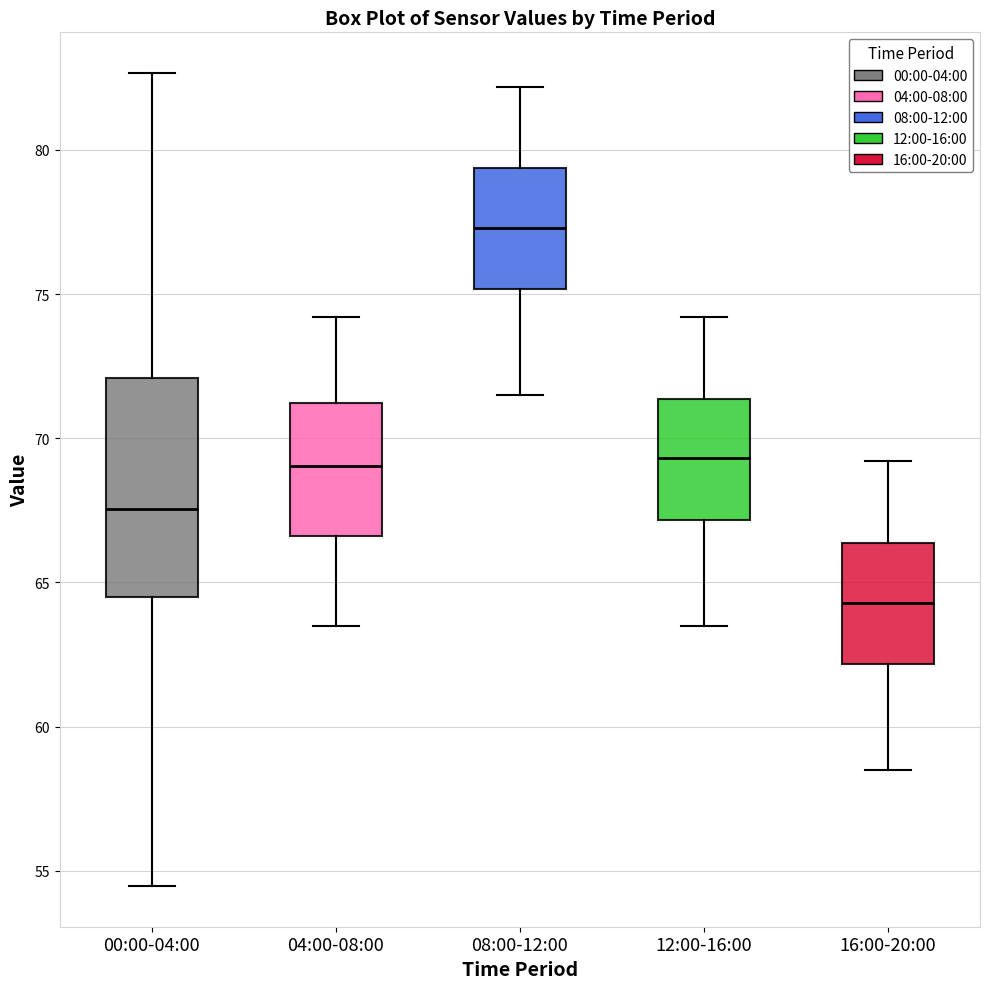

Which box is the tallest, from its lower edge to its upper edge?

00:00-04:00